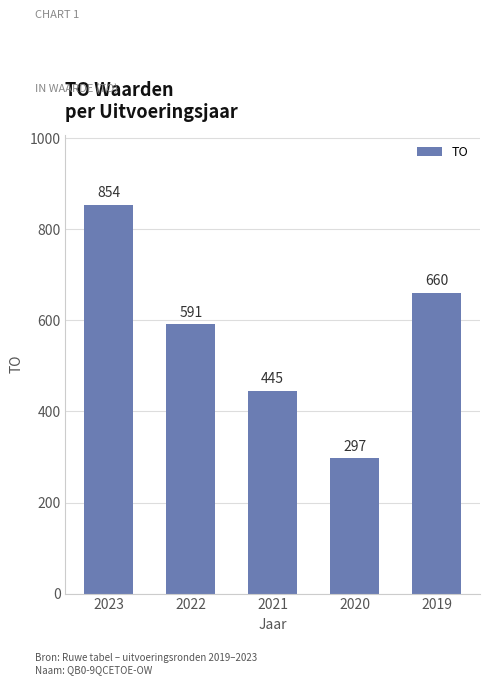

How many bars are there in total?

5